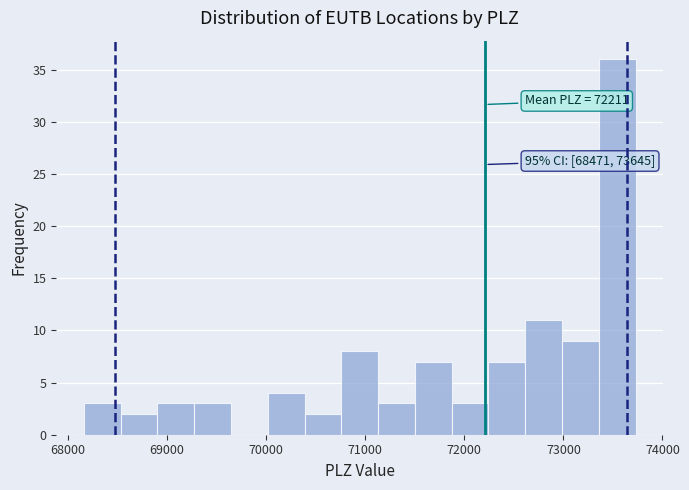

Read against the x-axis, roughly where is the centre of the tallest bar?

73500